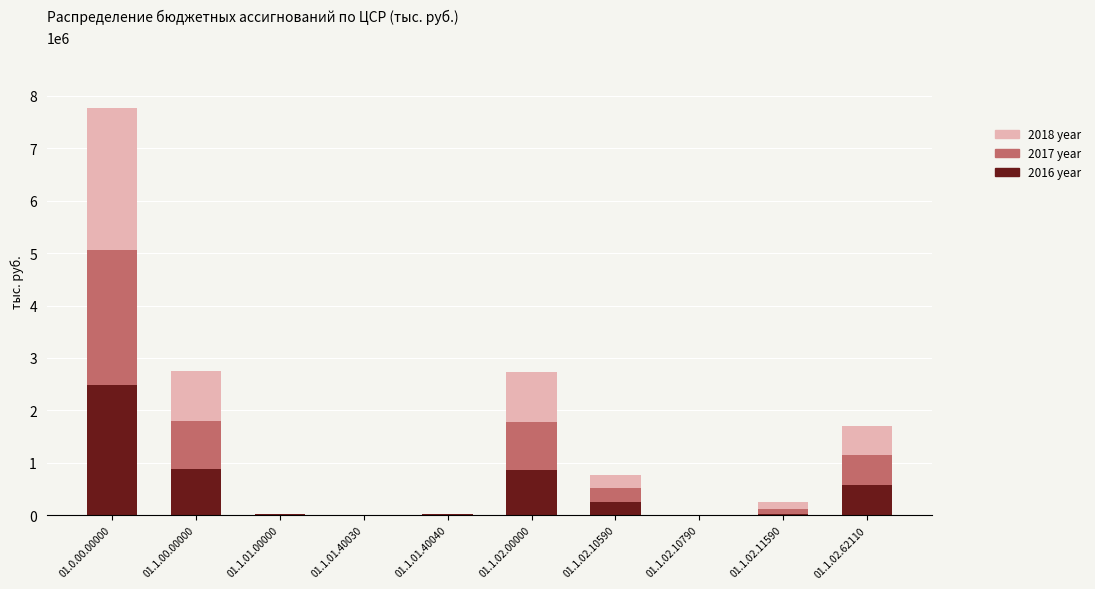

At which category is the sum across all series the highest?

01.0.00.00000